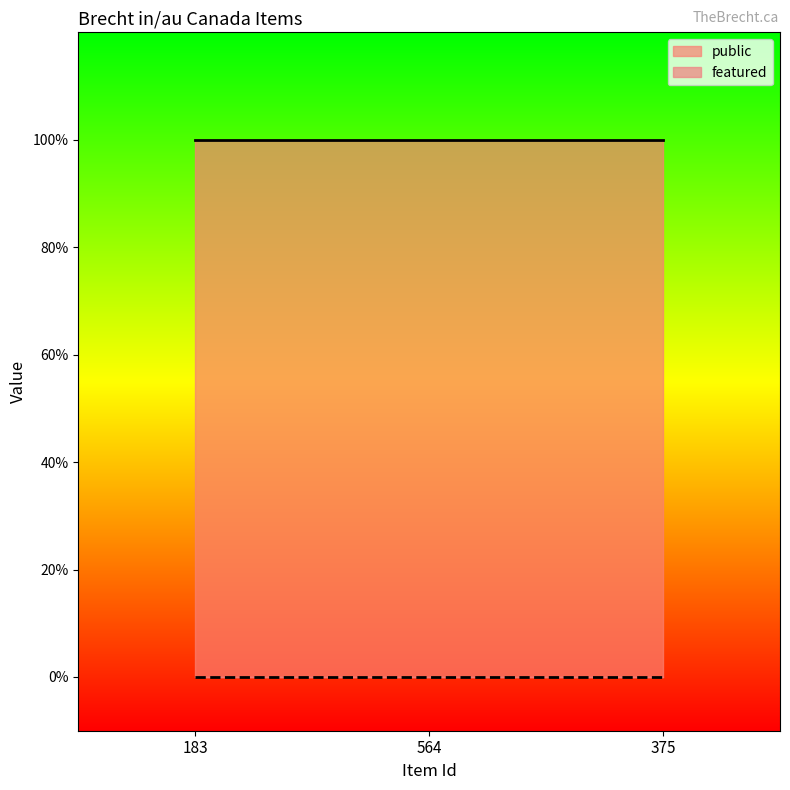

Which category has the lowest value across all series?

183